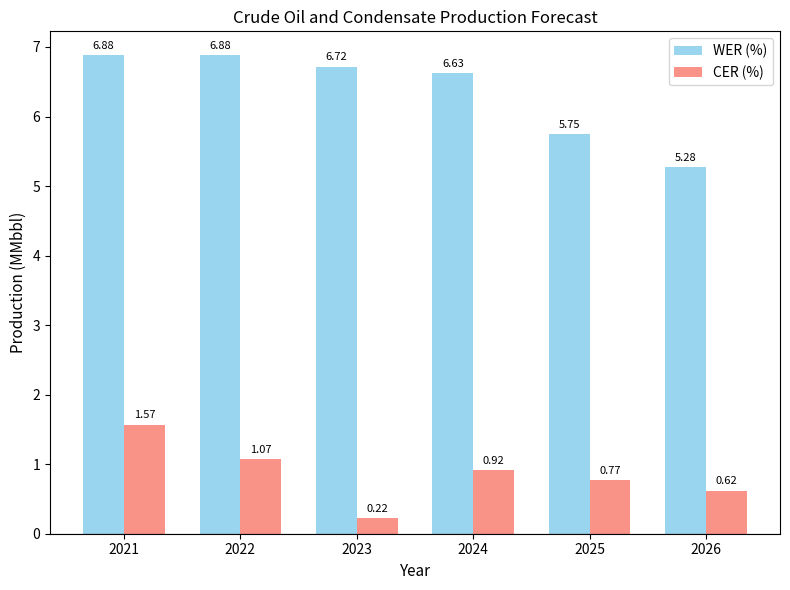

What is the sum of the CER (%) values at 2021 and 2025?

2.3